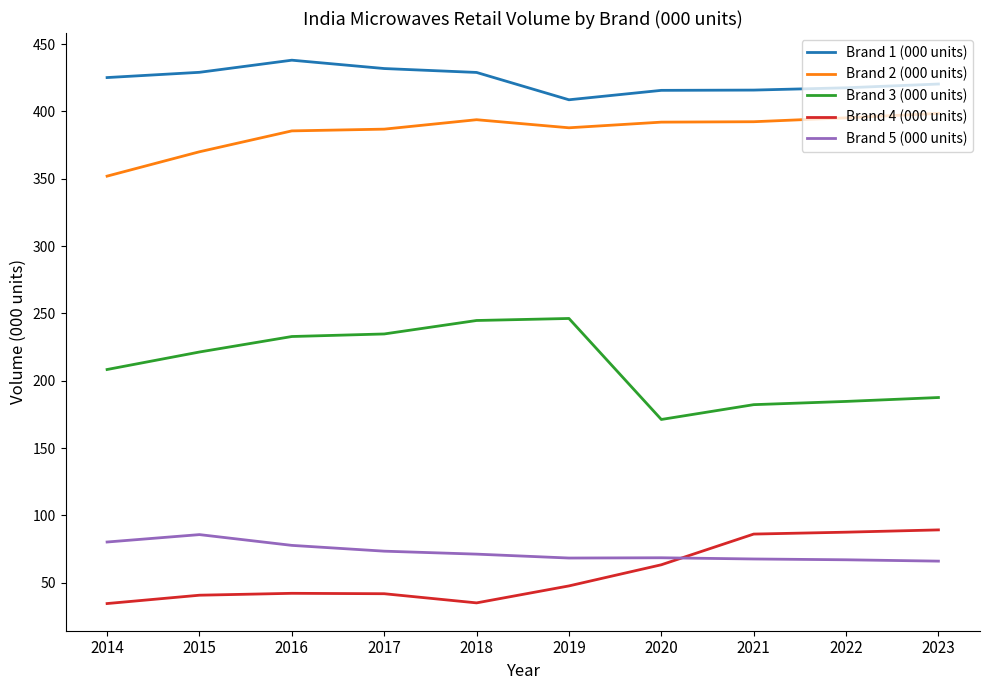

How many lines are shown in the chart?

5